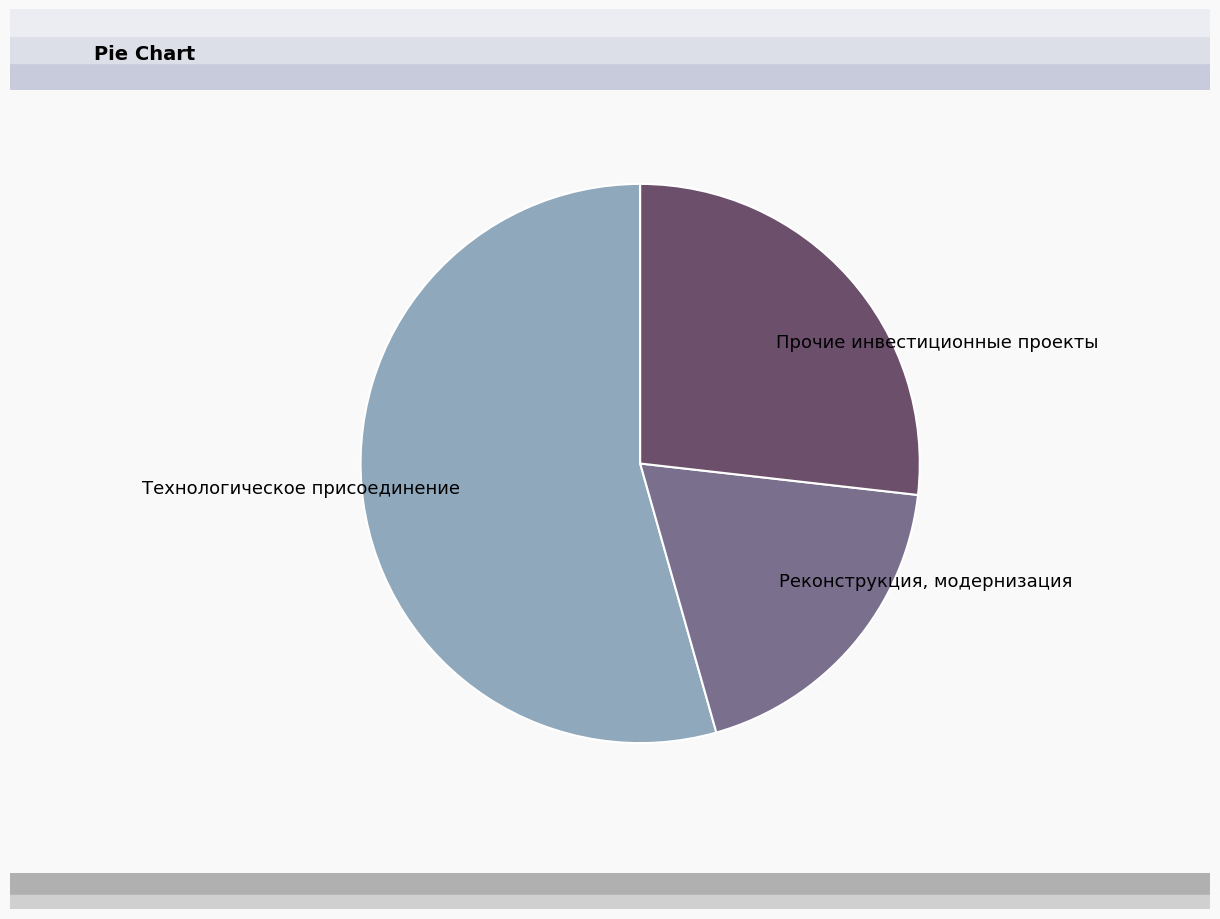

Combined, do Технологическое присоединение and Прочие инвестиционные проекты account for over 50%?

Yes